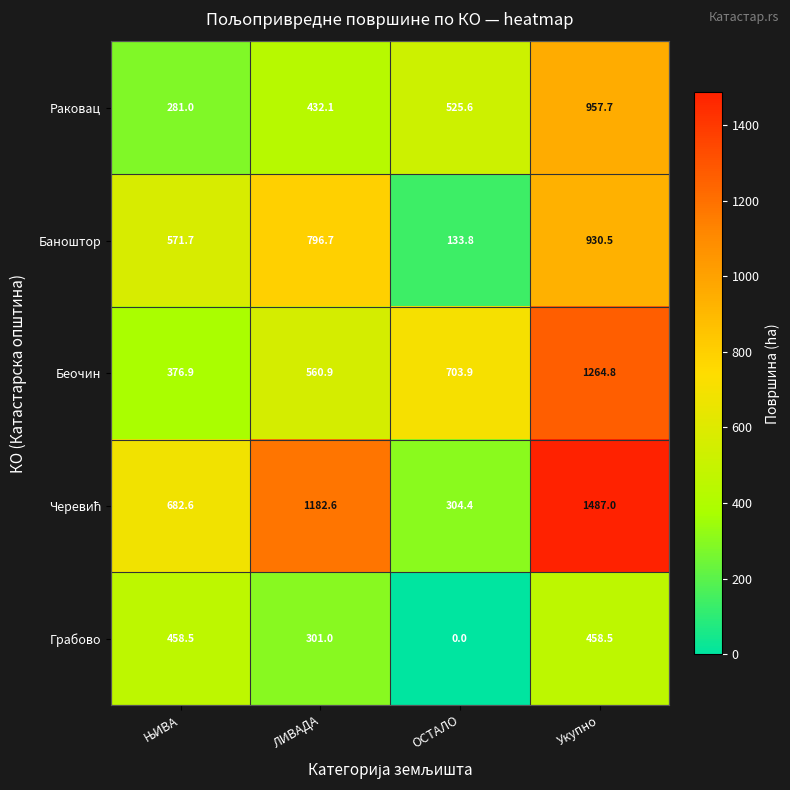

How many series are shown in this chart?

5